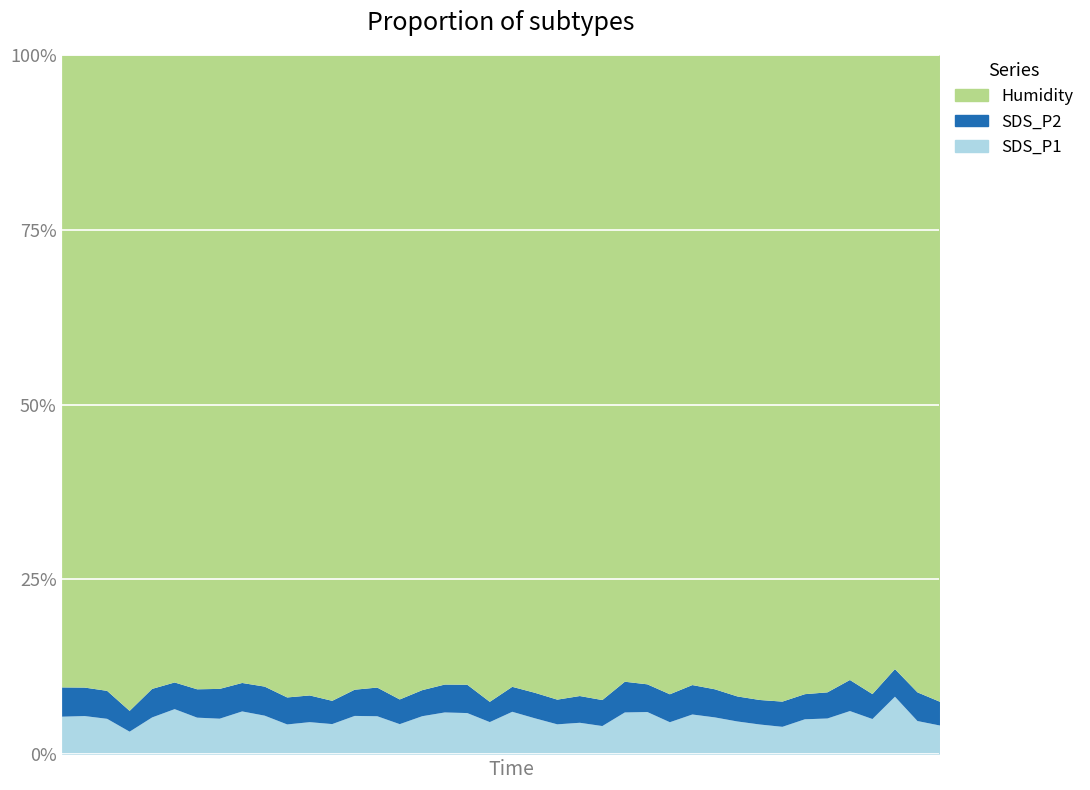

How many lines are shown in the chart?

3